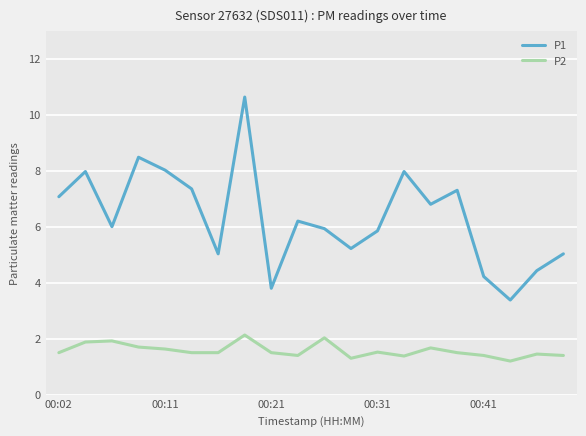

True or false: P2 and P1 intersect in this chart.

False